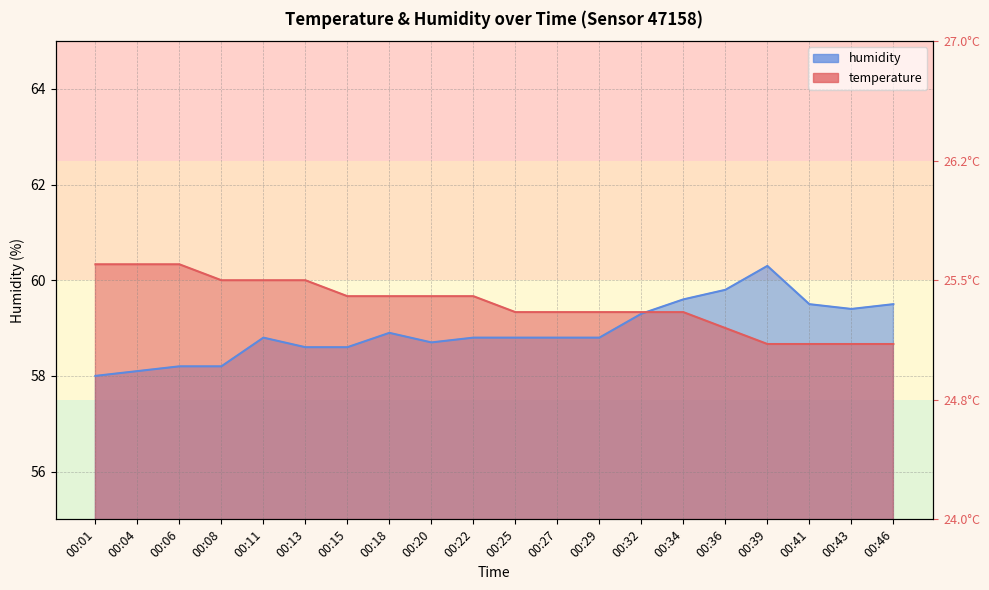

Reading right to left, extract all data points from this chart.

temperature: 58.7	58.7	58.7	58.7	59.0	59.3	59.3	59.3	59.3	59.3	59.7	59.7	59.7	59.7	60.0	60.0	60.0	60.3	60.3	60.3
humidity: 59.5	59.4	59.5	60.3	59.8	59.6	59.3	58.8	58.8	58.8	58.8	58.7	58.9	58.6	58.6	58.8	58.2	58.2	58.1	58.0